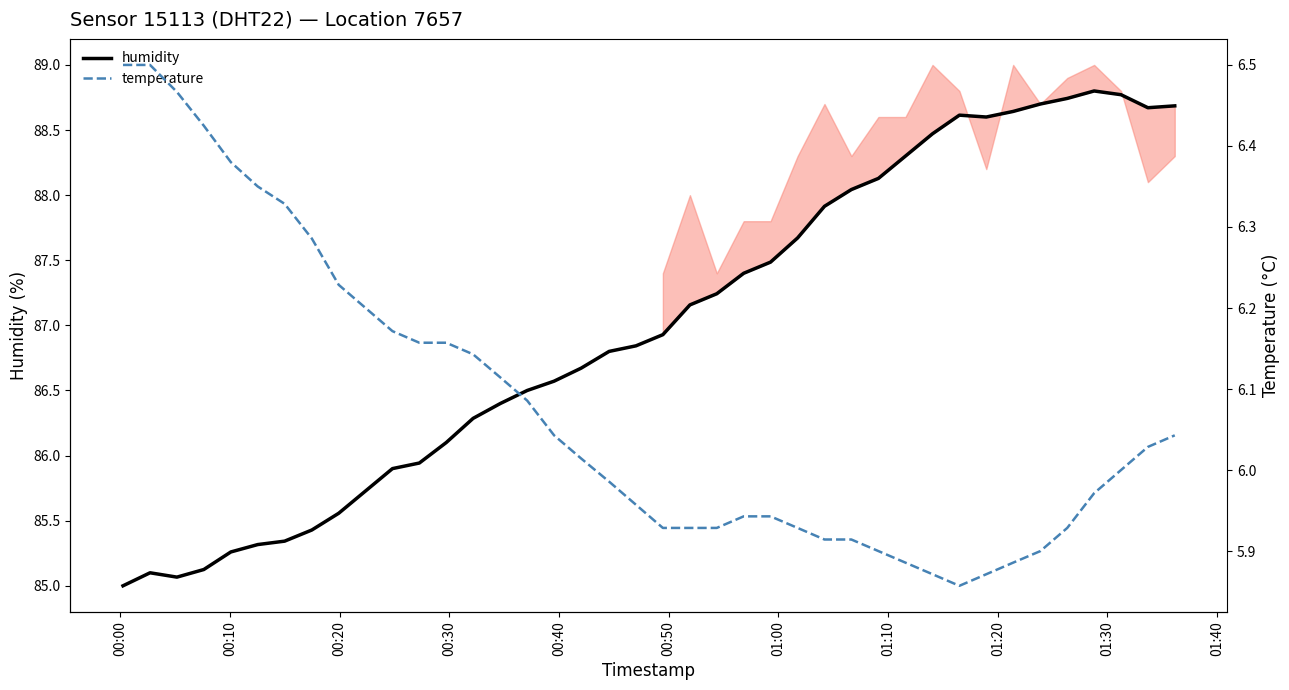

What is the lowest value of the humidity series?

85.0